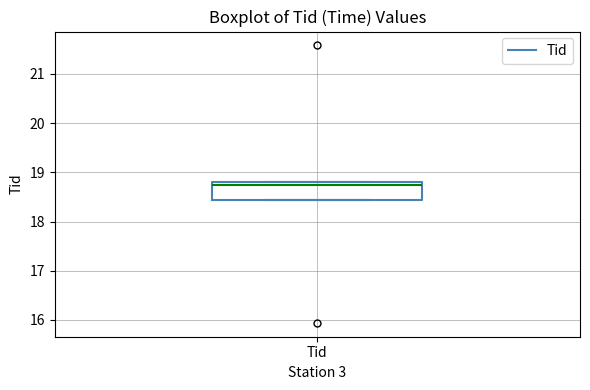

Where is the upper edge of the box for Tid on the y-axis? The values are not printed on the chart, so give them approximately, as read against the axis.

18.8